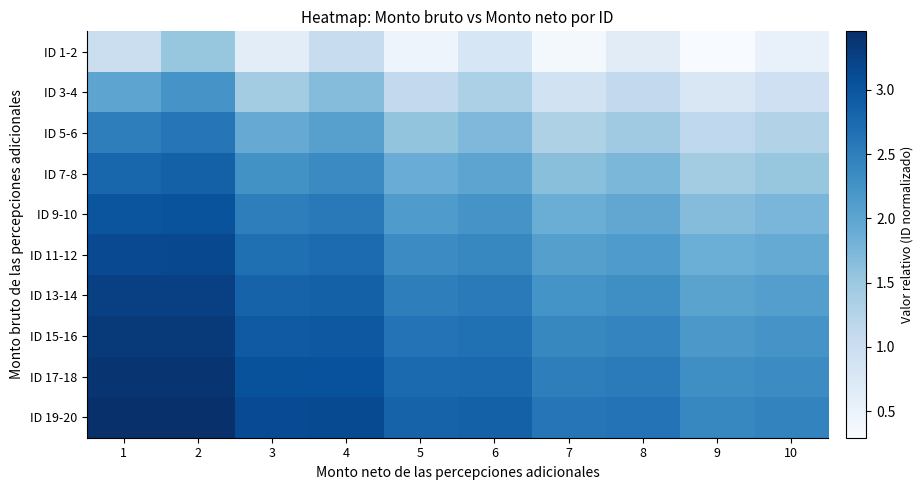

Reading left to right, list all the values displayed in this chart.

ID 1-2: 1=1.0	2=1.5	3=0.6	4=1.1	5=0.5	6=0.8	7=0.4	8=0.6	9=0.3	10=0.5
ID 3-4: 1=2.0	2=2.2	3=1.4	4=1.7	5=1.1	6=1.3	7=0.9	8=1.1	9=0.8	10=1.0
ID 5-6: 1=2.5	2=2.6	3=1.9	4=2.1	5=1.6	6=1.7	7=1.3	8=1.5	9=1.1	10=1.3
ID 7-8: 1=2.8	2=2.9	3=2.3	4=2.4	5=1.9	6=2.0	7=1.6	8=1.7	9=1.4	10=1.5
ID 9-10: 1=3.0	2=3.0	3=2.5	4=2.6	5=2.1	6=2.2	7=1.9	8=2.0	9=1.7	10=1.8
ID 11-12: 1=3.1	2=3.2	3=2.7	4=2.7	5=2.3	6=2.4	7=2.1	8=2.1	9=1.9	10=1.9
ID 13-14: 1=3.2	2=3.3	3=2.8	4=2.9	5=2.5	6=2.5	7=2.2	8=2.3	9=2.0	10=2.1
ID 15-16: 1=3.3	2=3.3	3=2.9	4=3.0	5=2.6	6=2.7	7=2.4	8=2.4	9=2.2	10=2.2
ID 17-18: 1=3.4	2=3.4	3=3.0	4=3.1	5=2.7	6=2.8	7=2.5	8=2.5	9=2.3	10=2.3
ID 19-20: 1=3.5	2=3.4	3=3.1	4=3.1	5=2.8	6=2.9	7=2.6	8=2.6	9=2.4	10=2.4